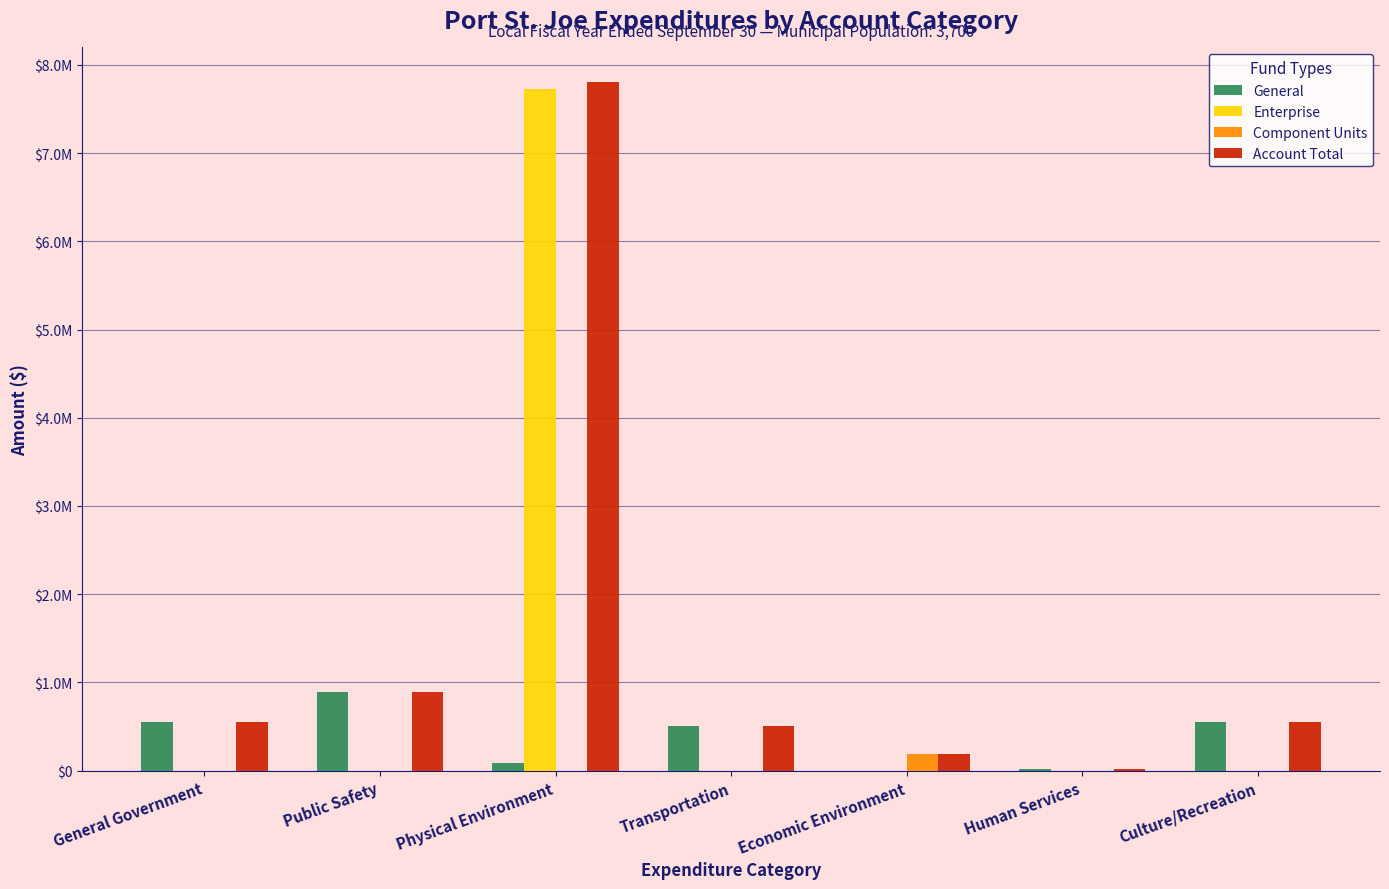

What is the label of the 7th bar from the right?

General Government